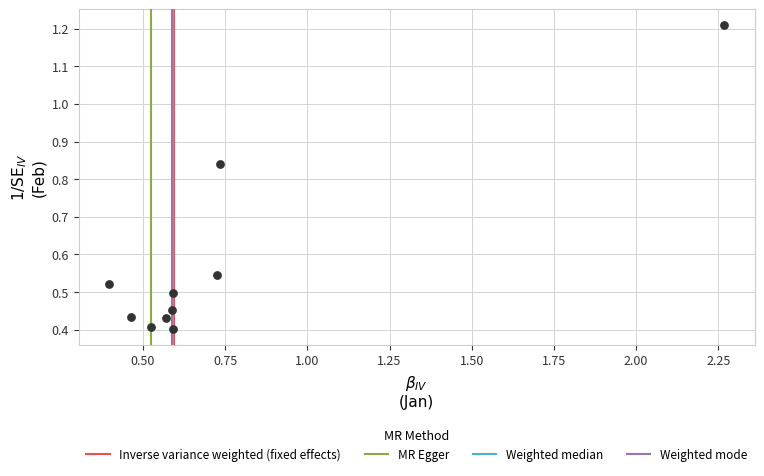

What is the average Y value?

0.6